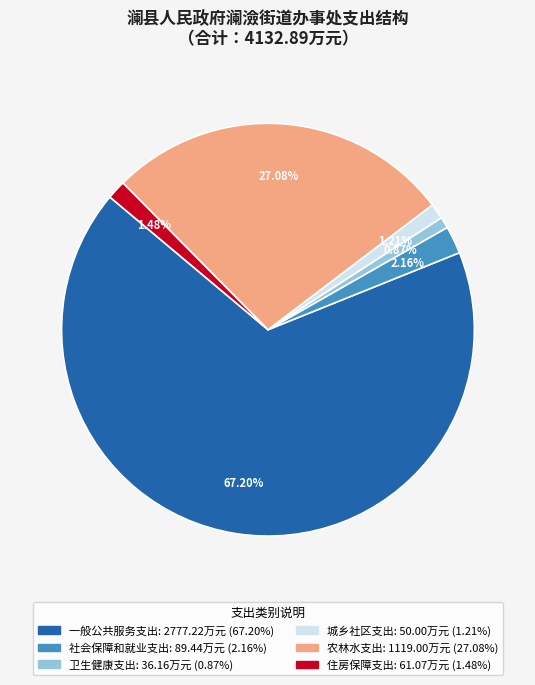

How many slices are in this pie chart?

6